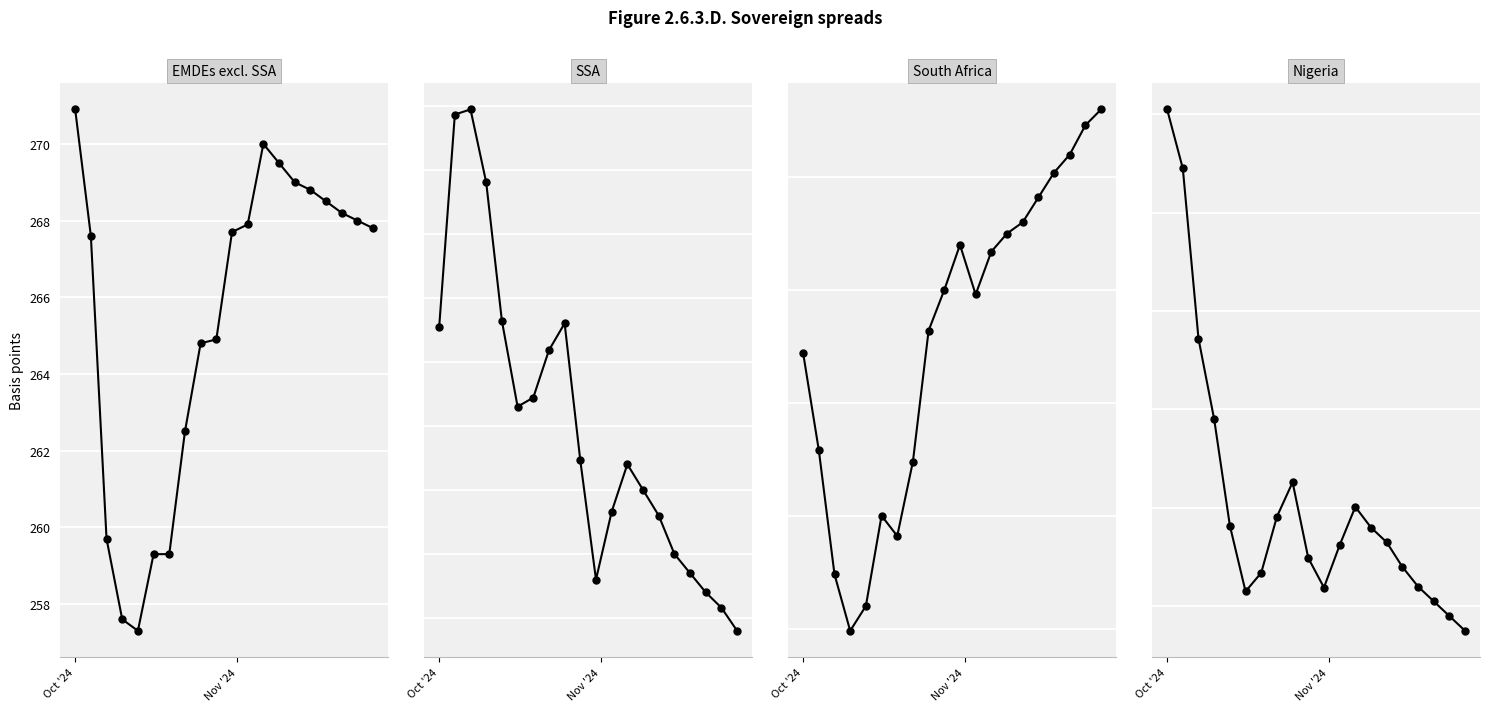

Rank the series by their maximum value, from lowest to highest.

EMDEs excl. SSA, South Africa, SSA, Nigeria